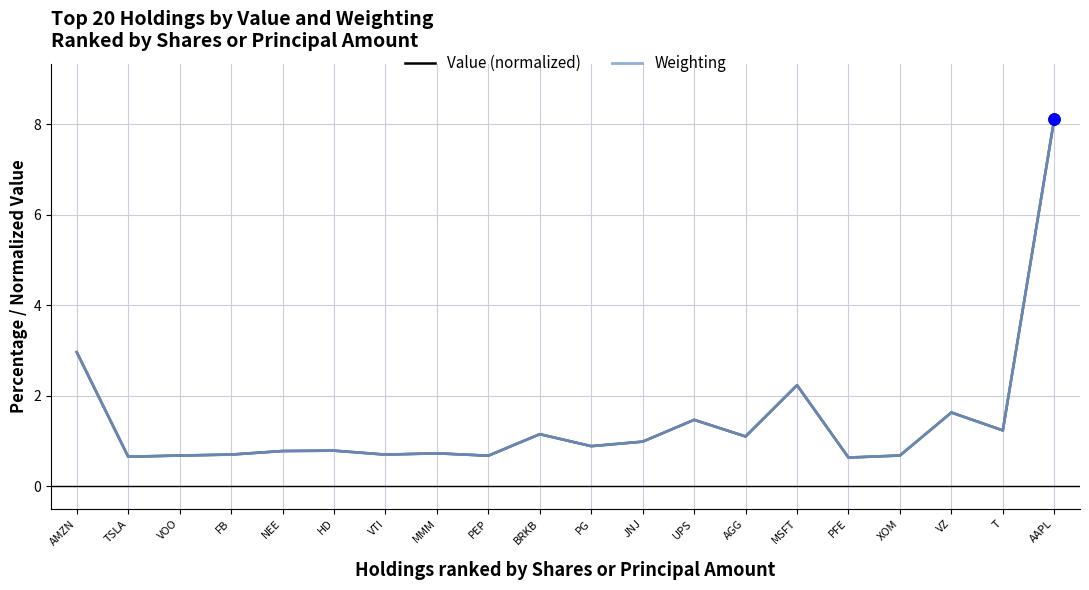

What is the sum of all Weighting values?

28.8